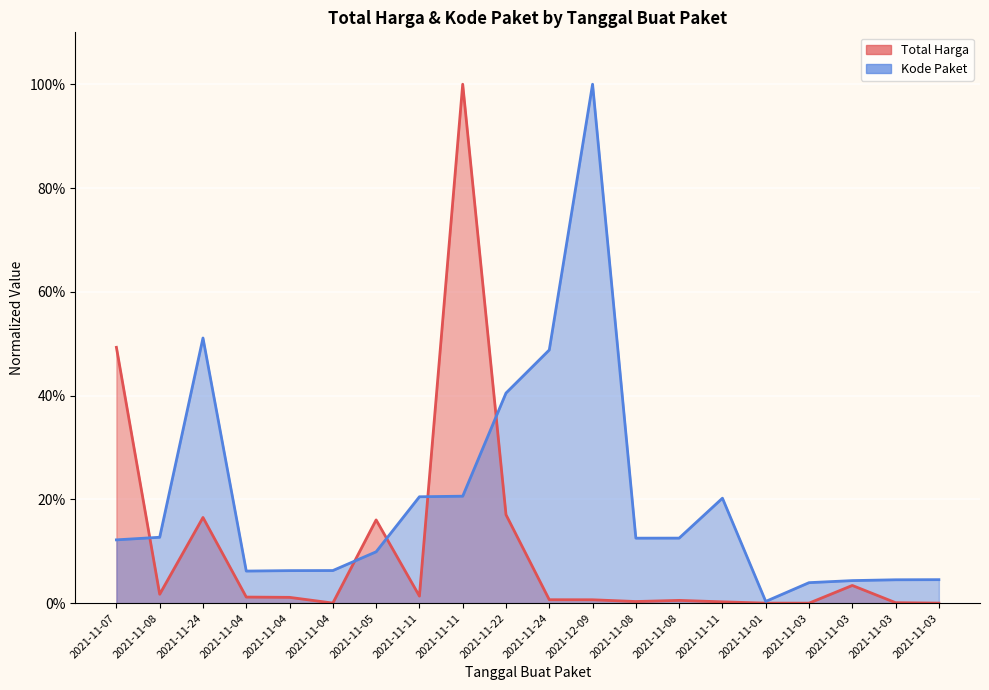

Reading left to right, transcribe all the data shown in this chart.

Total Harga: 2021-11-07=0.5	2021-11-08=0.0	2021-11-24=0.2	2021-11-04=0.0	2021-11-04=0.0	2021-11-04=0.0	2021-11-05=0.2	2021-11-11=0.0	2021-11-11=1.0	2021-11-22=0.2	2021-11-24=0.0	2021-12-09=0.0	2021-11-08=0.0	2021-11-08=0.0	2021-11-11=0.0	2021-11-01=0.0	2021-11-03=0.0	2021-11-03=0.0	2021-11-03=0.0	2021-11-03=0.0
Kode Paket: 2021-11-07=0.1	2021-11-08=0.1	2021-11-24=0.5	2021-11-04=0.1	2021-11-04=0.1	2021-11-04=0.1	2021-11-05=0.1	2021-11-11=0.2	2021-11-11=0.2	2021-11-22=0.4	2021-11-24=0.5	2021-12-09=1.0	2021-11-08=0.1	2021-11-08=0.1	2021-11-11=0.2	2021-11-01=0.0	2021-11-03=0.0	2021-11-03=0.0	2021-11-03=0.0	2021-11-03=0.0